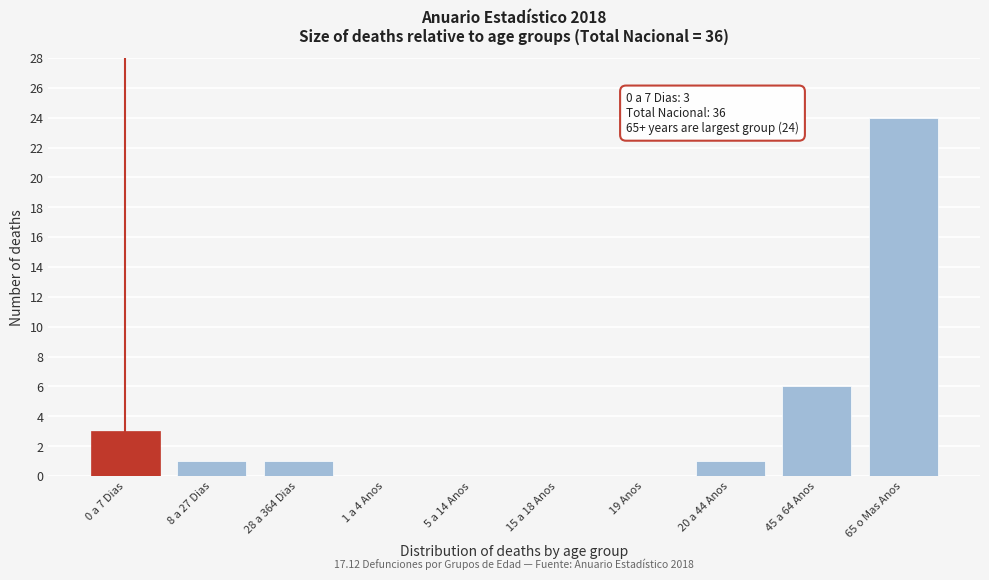

Reading left to right, list all the values displayed in this chart.

0 a 7 Dias=3	8 a 27 Dias=1	28 a 364 Dias=1	1 a 4 Anos=0	5 a 14 Anos=0	15 a 18 Anos=0	19 Anos=0	20 a 44 Anos=1	45 a 64 Anos=6	65 o Mas Anos=24